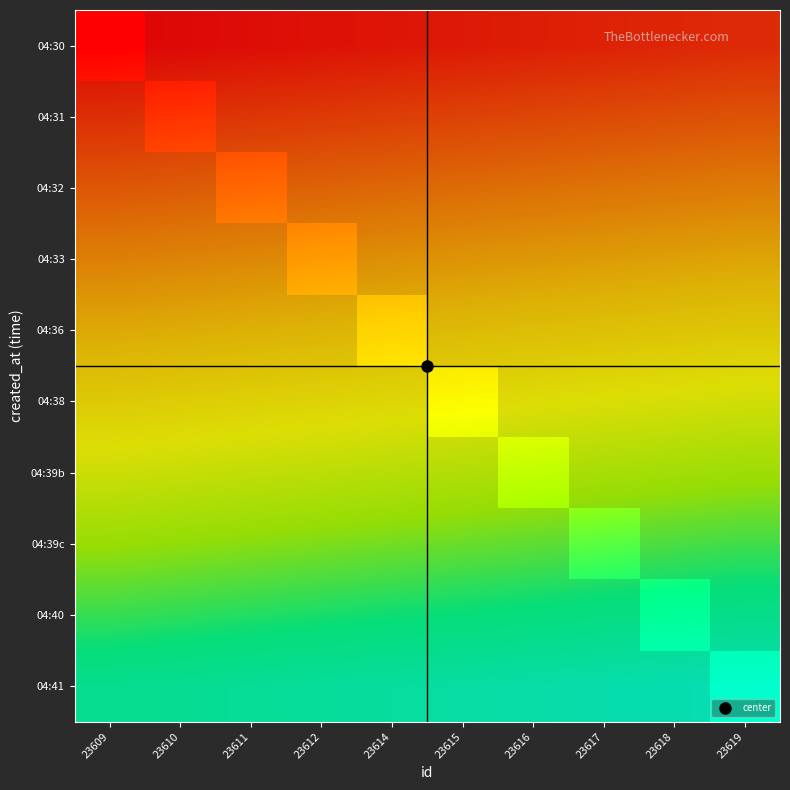

What is the difference between the highest and lowest values at 23619?

99.0